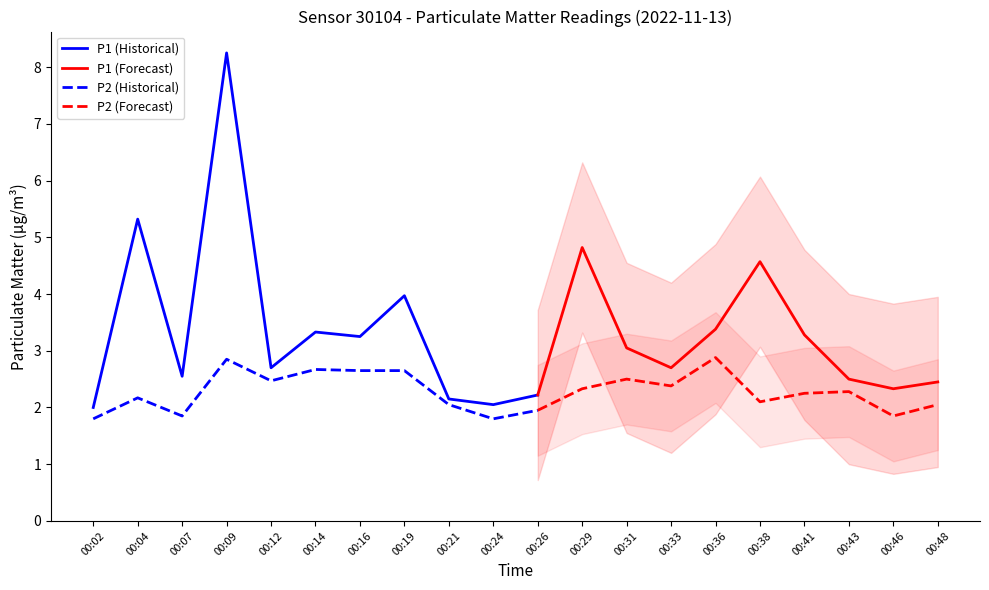

The value of P2 (Historical) at 00:26 is 3.4. True or false?

False